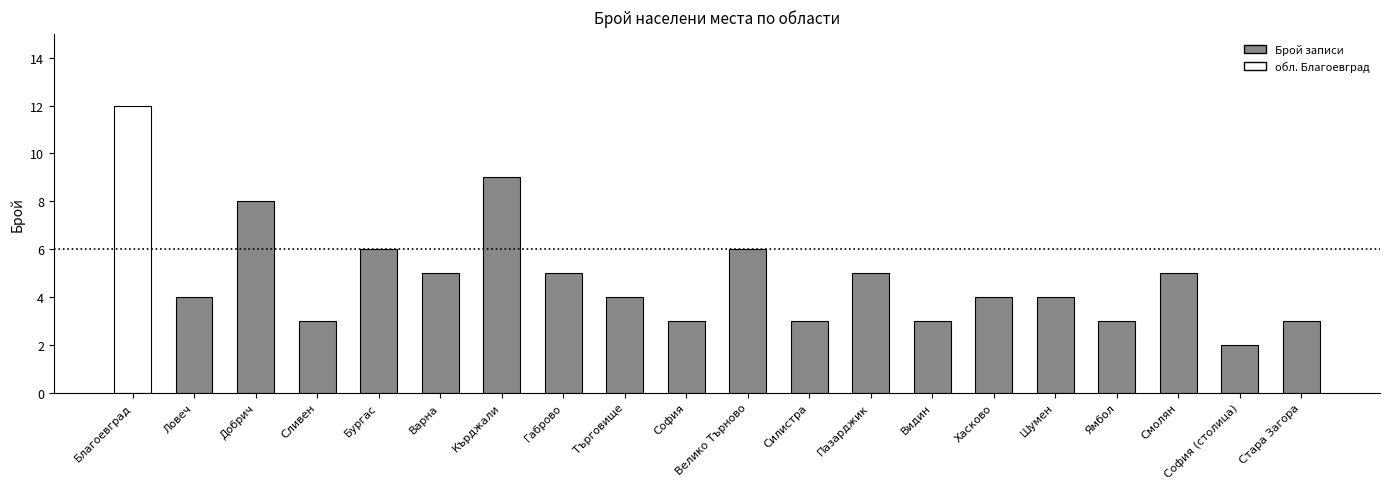

Are the bars horizontal?

No